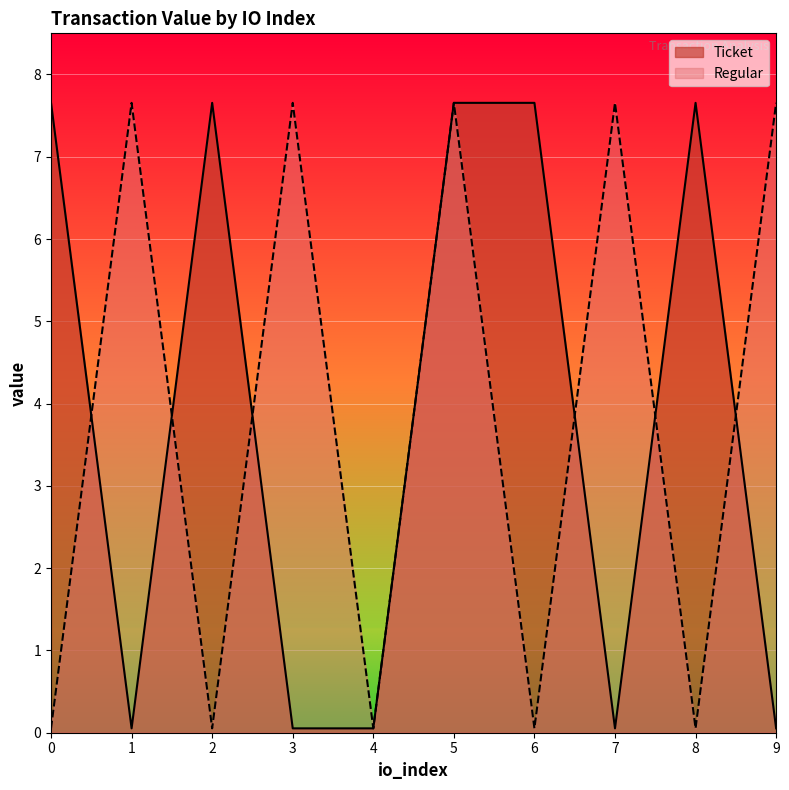

How many data points in Ticket are above 7?

5